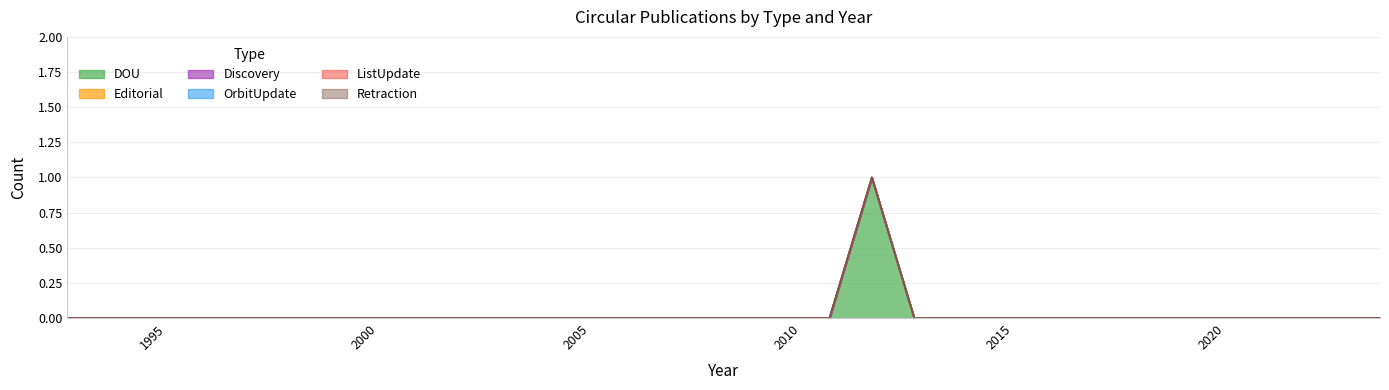

Which series has the largest total across all categories?

DOU